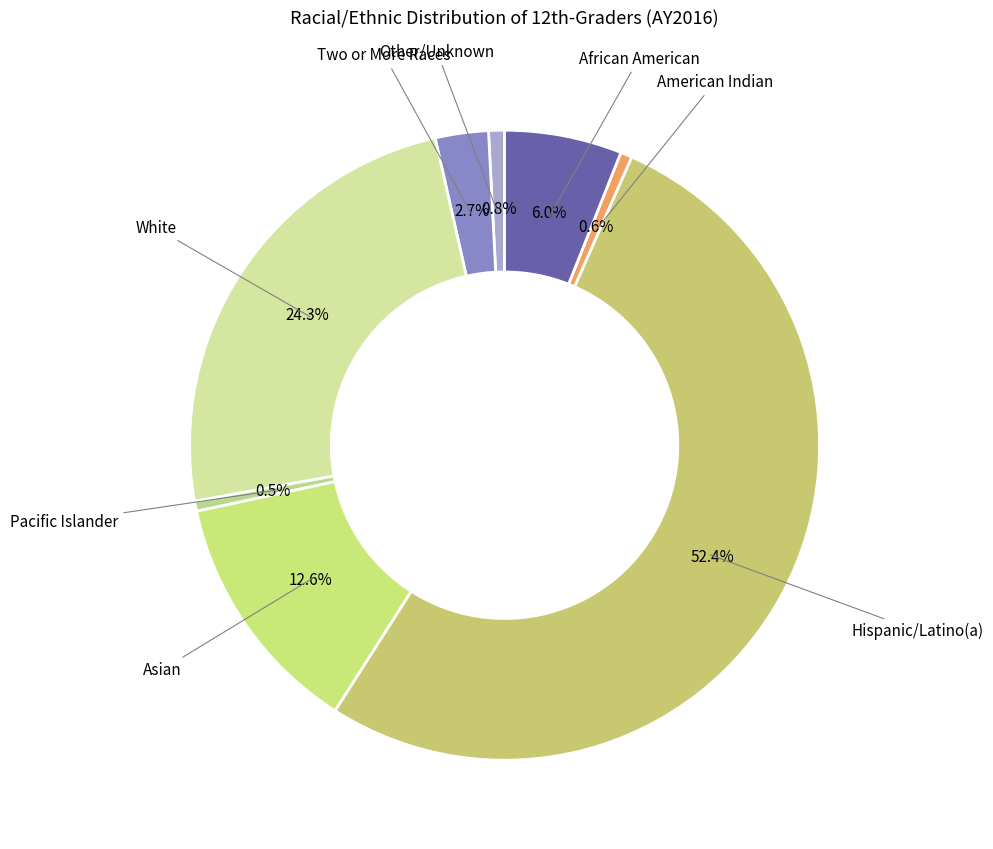

How many segments does this pie chart have?

8